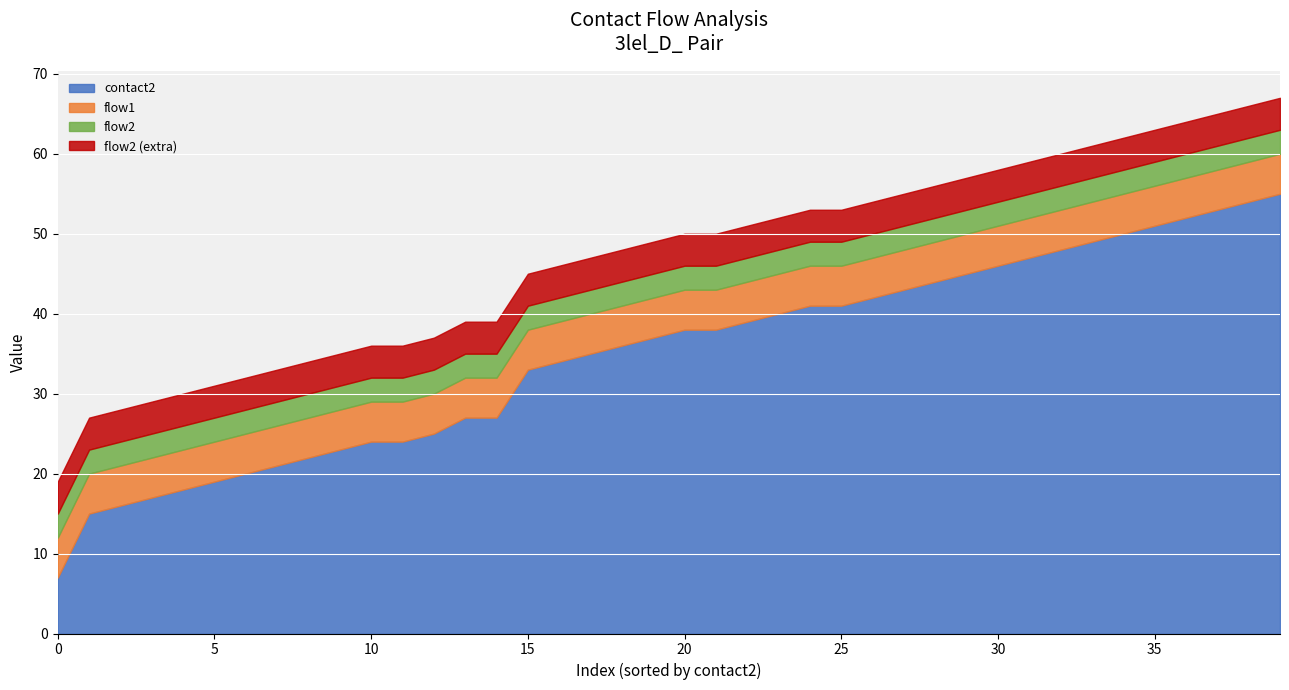

Which series has the largest range (max minus min)?

contact2